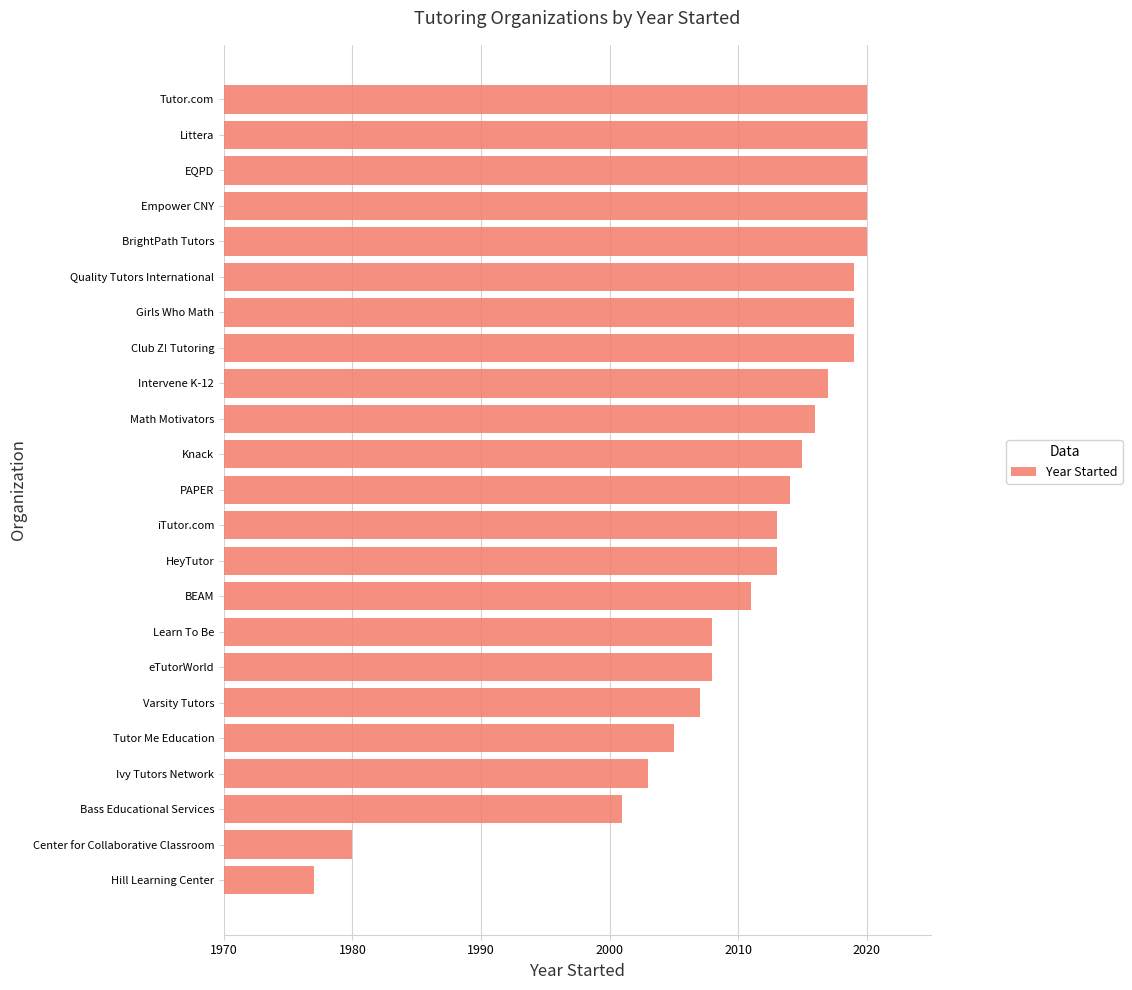

What is the average value?

2011